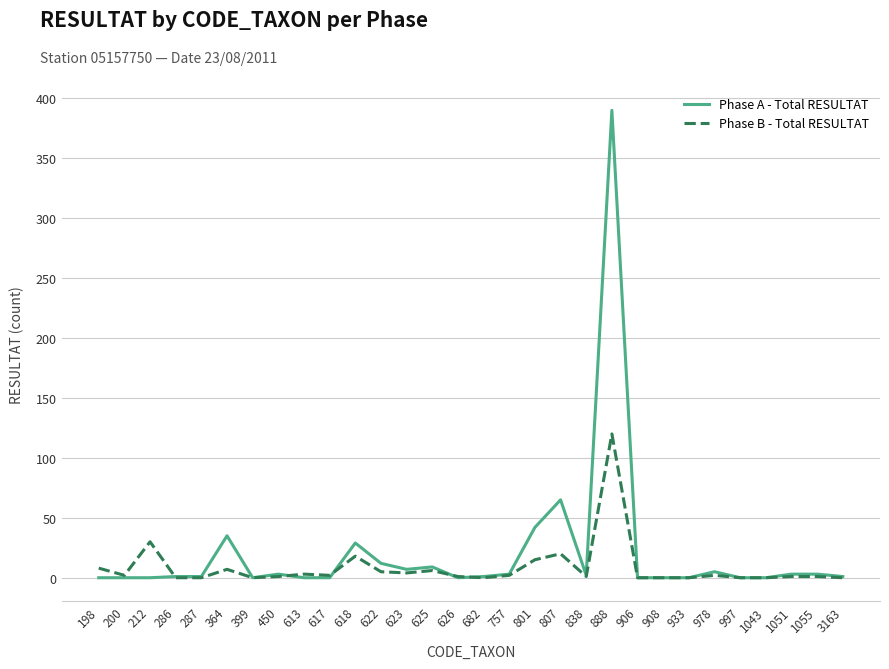

Where is Phase A - Total RESULTAT nearest to the value 195?

807